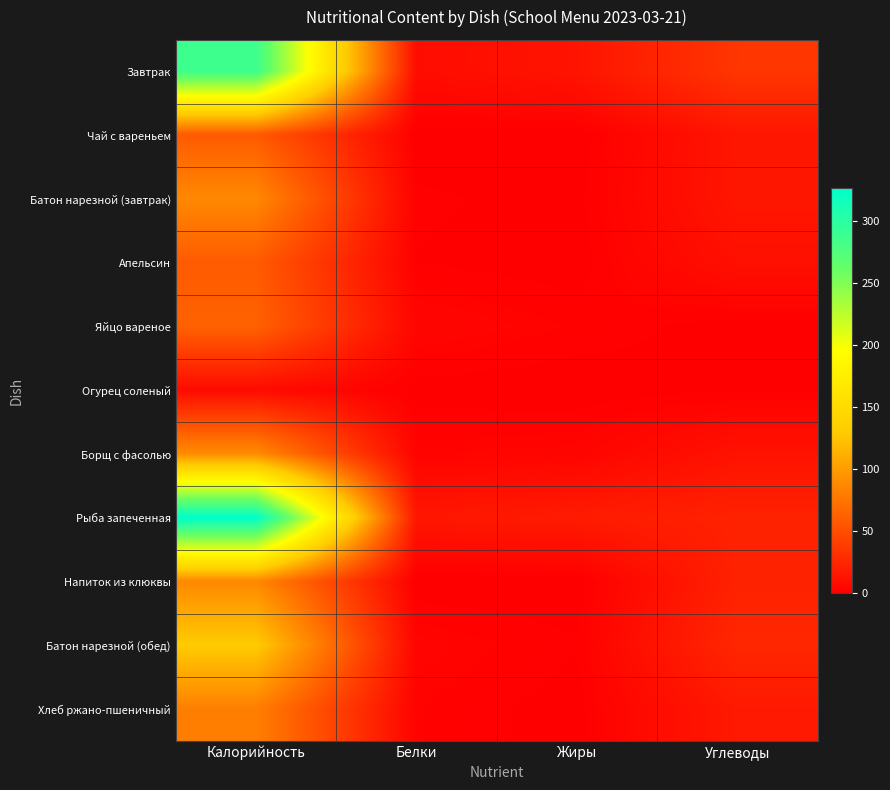

At which category is the sum across all series the highest?

Калорийность